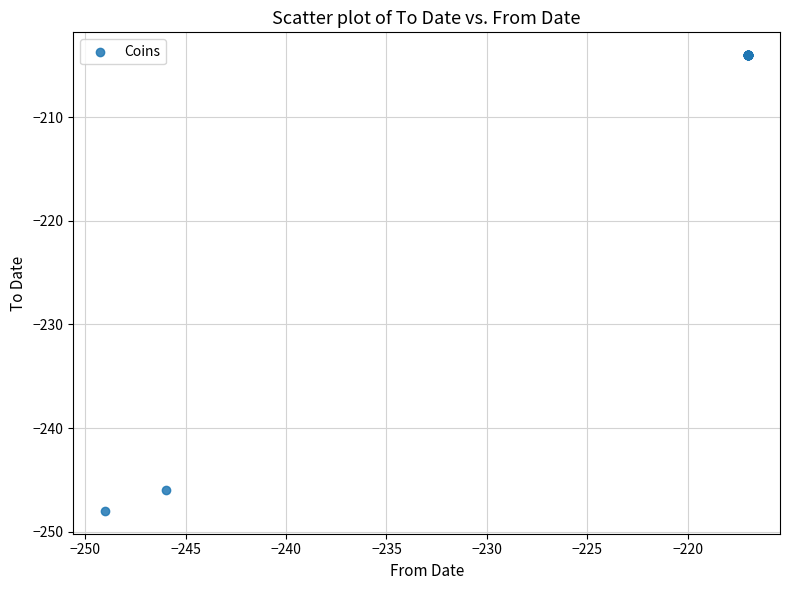

What Y value in the scatter plot is closest to -226?

-246